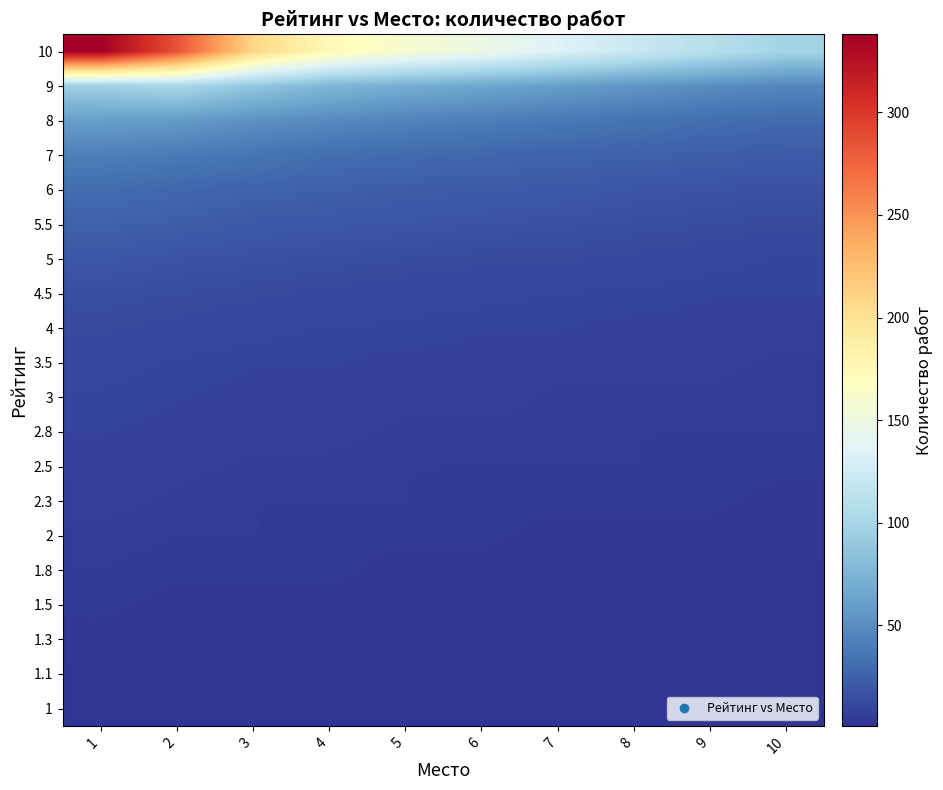

Which has a higher value, 3 or 9?

3